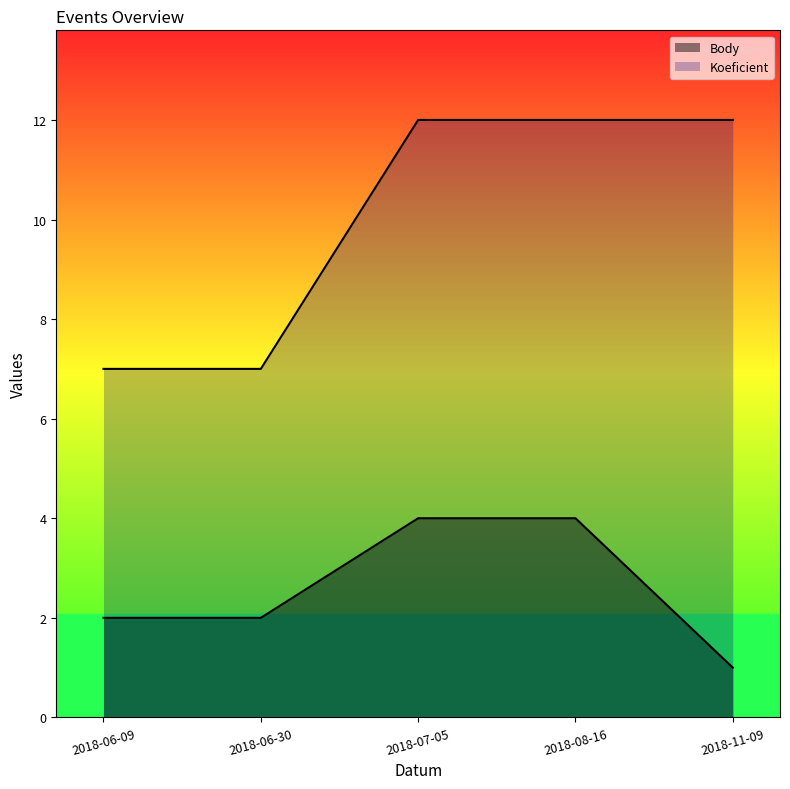

Reading left to right, extract all data points from this chart.

Body: 2018-06-09=2	2018-06-30=2	2018-07-05=4	2018-08-16=4	2018-11-09=1
Koeficient: 2018-06-09=7	2018-06-30=7	2018-07-05=12	2018-08-16=12	2018-11-09=12